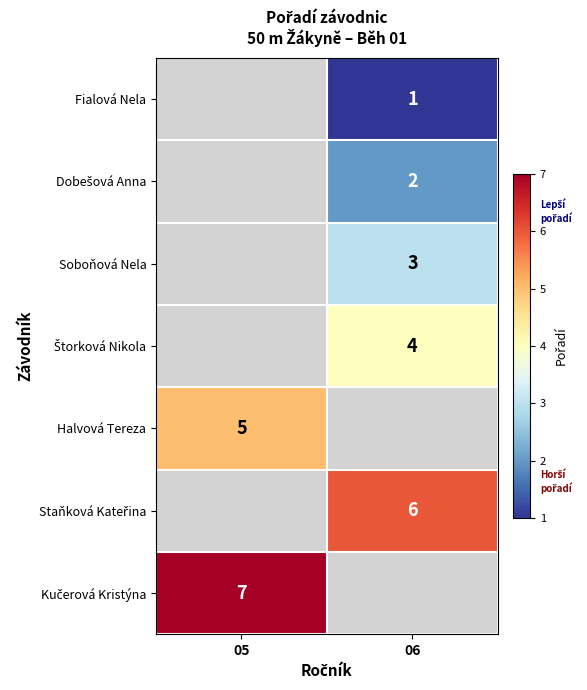

The Fialová Nela series shows 1 at 06. True or false?

True